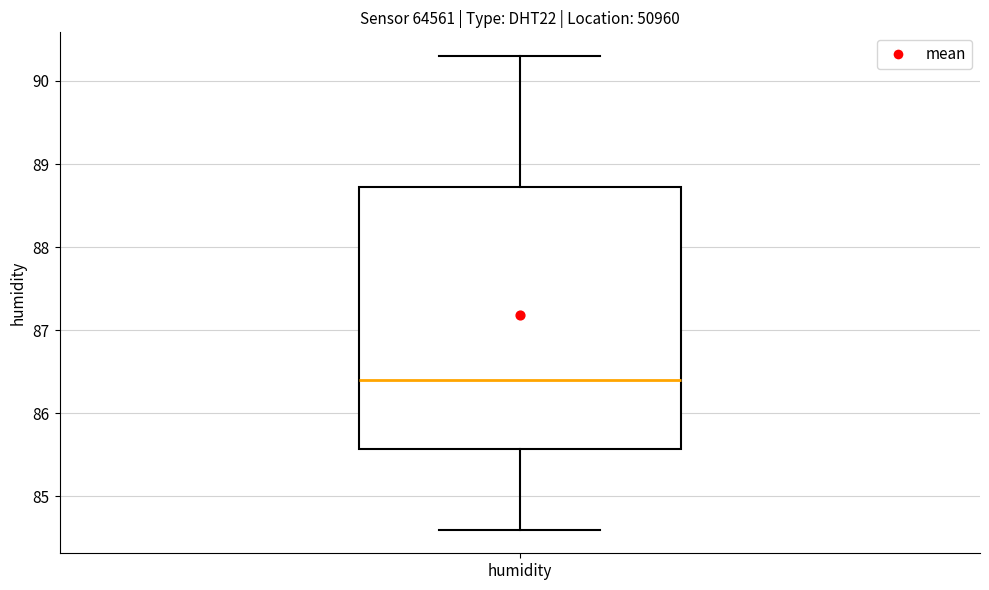

Where is the upper edge of the box for humidity on the y-axis? The values are not printed on the chart, so give them approximately, as read against the axis.

88.7